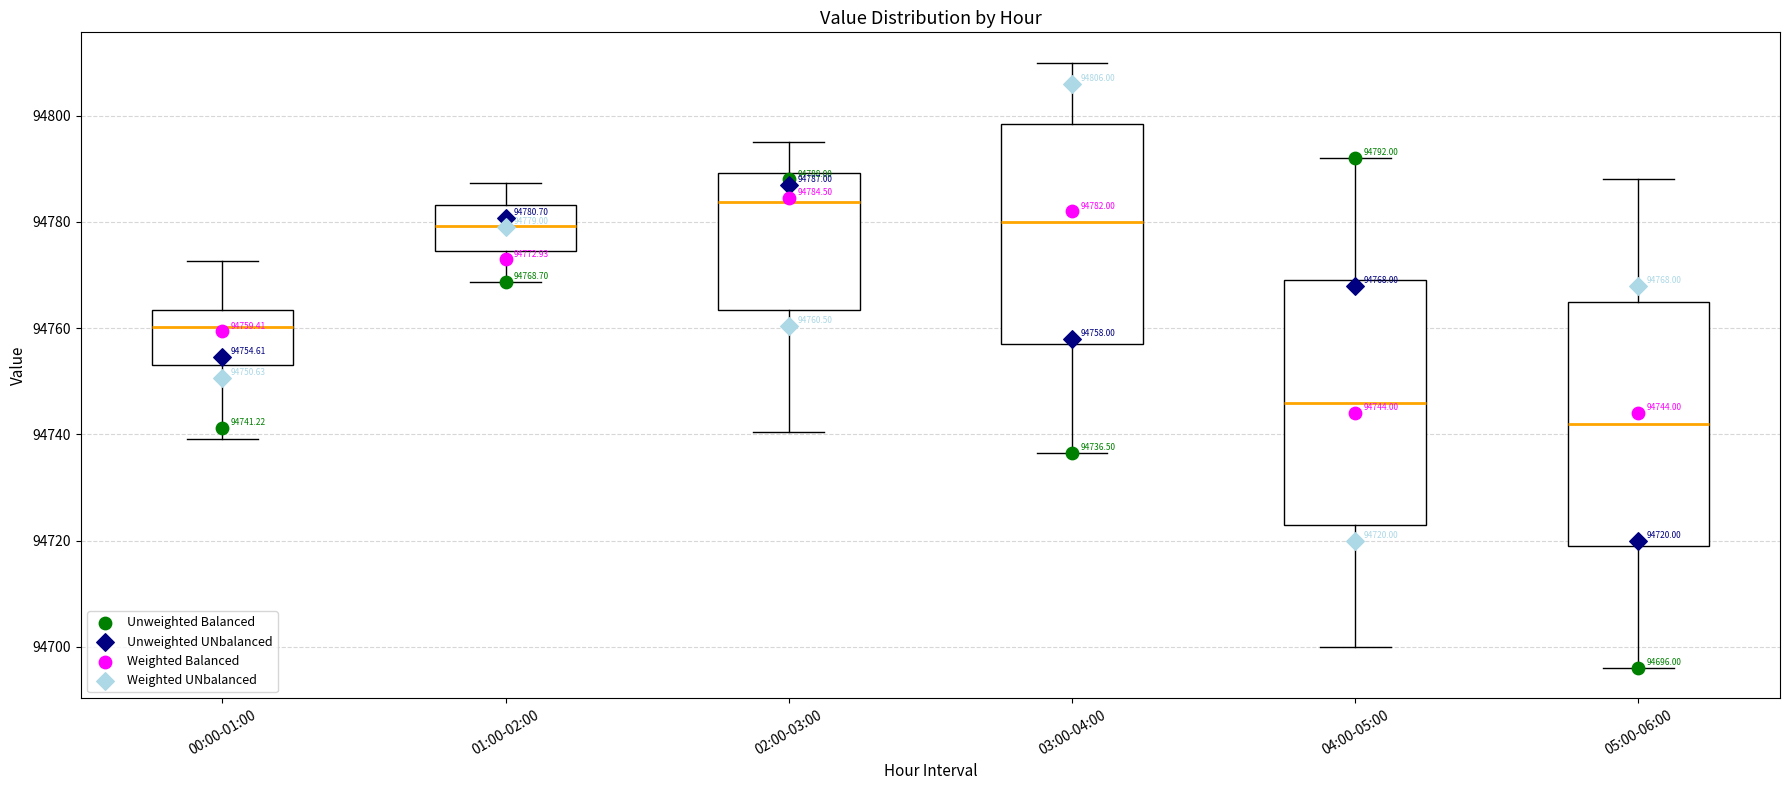

Which box's median line is the highest?

02:00-03:00